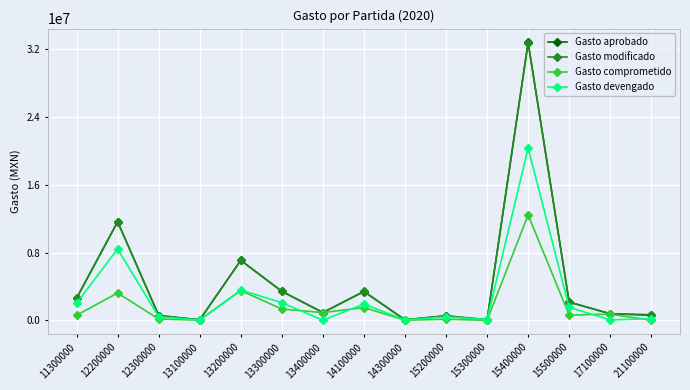

What is the average value of the Gasto devengado series?

2739980